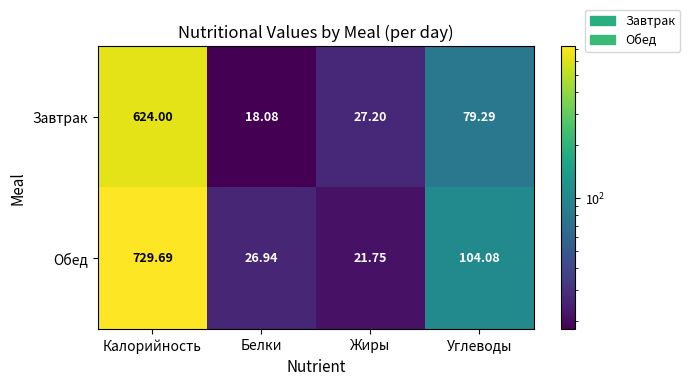

Count the number of data series in this chart.

2